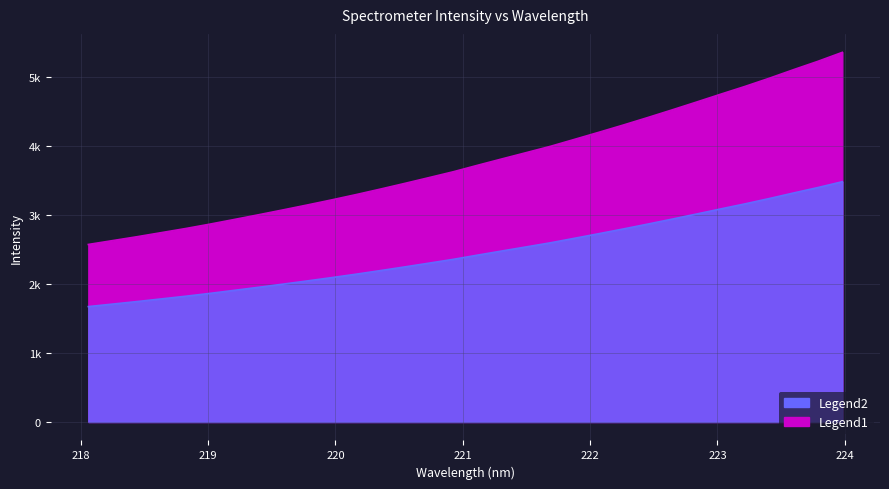

List the labels in order of value, largest first.

223.9802, 223.7895, 223.5987, 223.408, 223.2172, 223.0264, 222.8355, 222.6447, 222.4538, 222.263, 222.0721, 221.8812, 221.6902, 221.4993, 221.3083, 221.1174, 220.9264, 220.7354, 220.5444, 220.3533, 220.1623, 219.9712, 219.7801, 219.589, 219.3979, 219.2067, 219.0156, 218.8244, 218.6332, 218.442, 218.2508, 218.0596